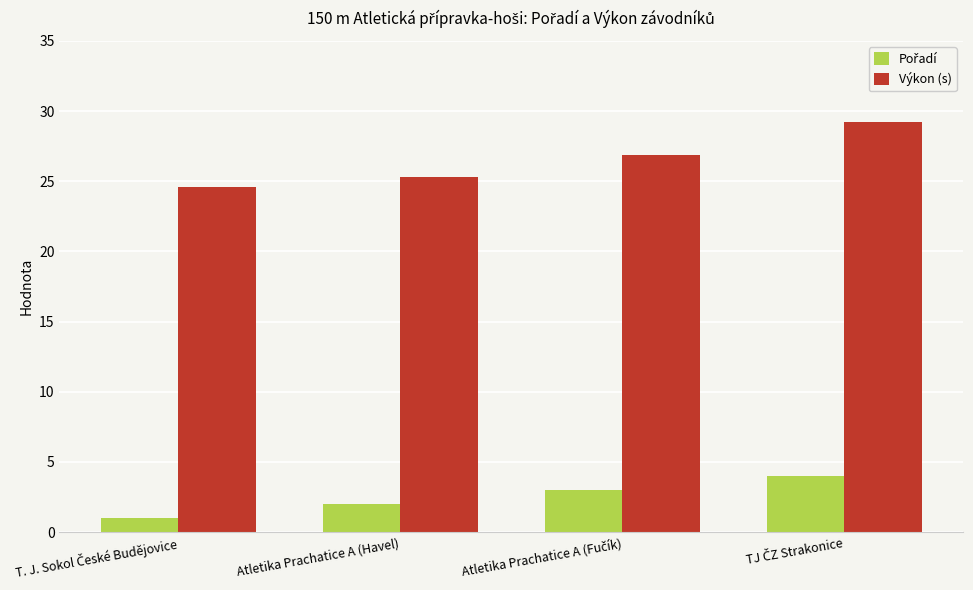

How many data points in Výkon (s) are less than 26?

2